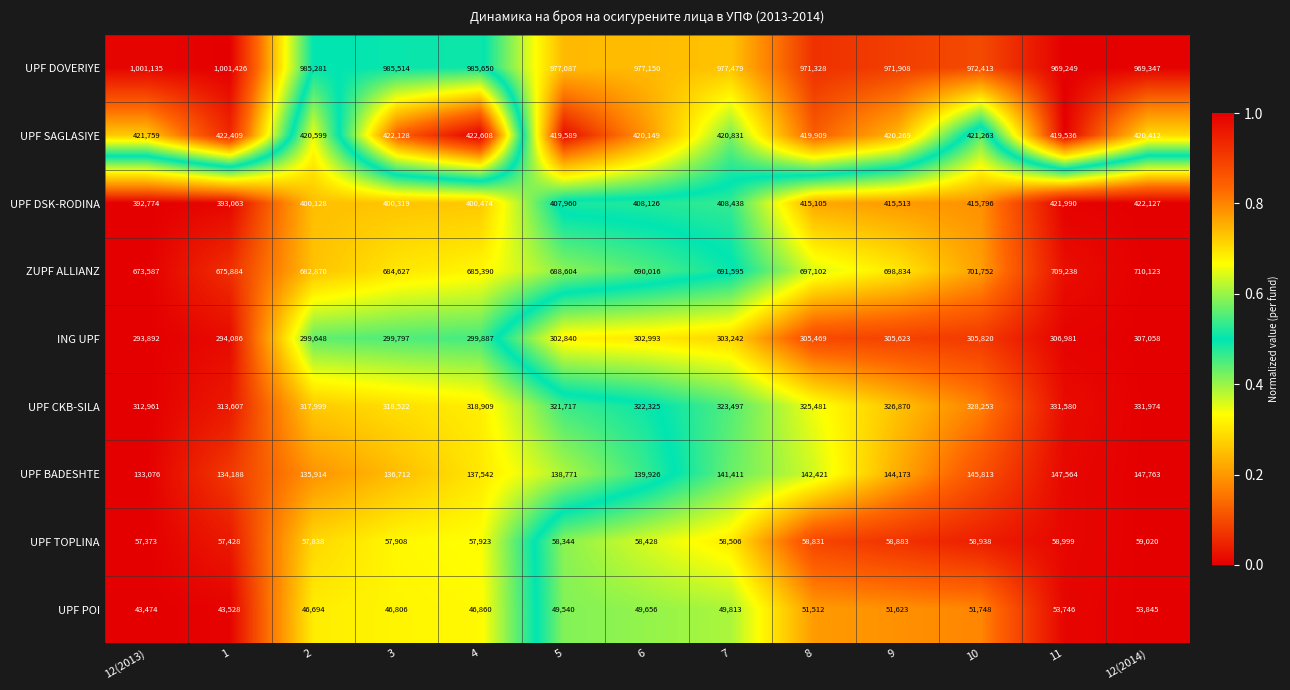

Is the value of UPF SAGLASIYE at 1 greater than the value of ZUPF ALLIANZ at 12(2014)?

No